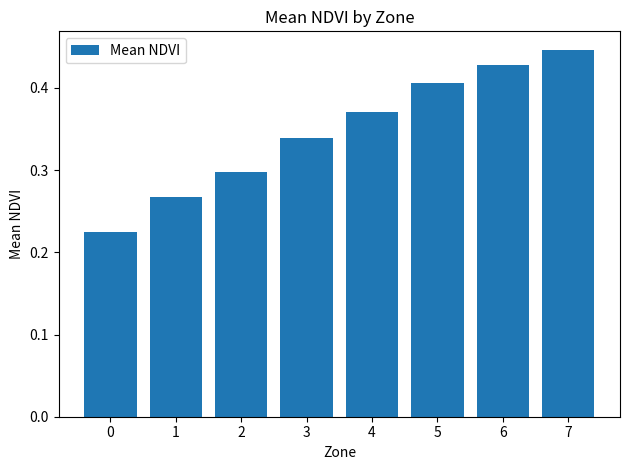

The chart shows a value of 0.3 at 5. True or false?

False